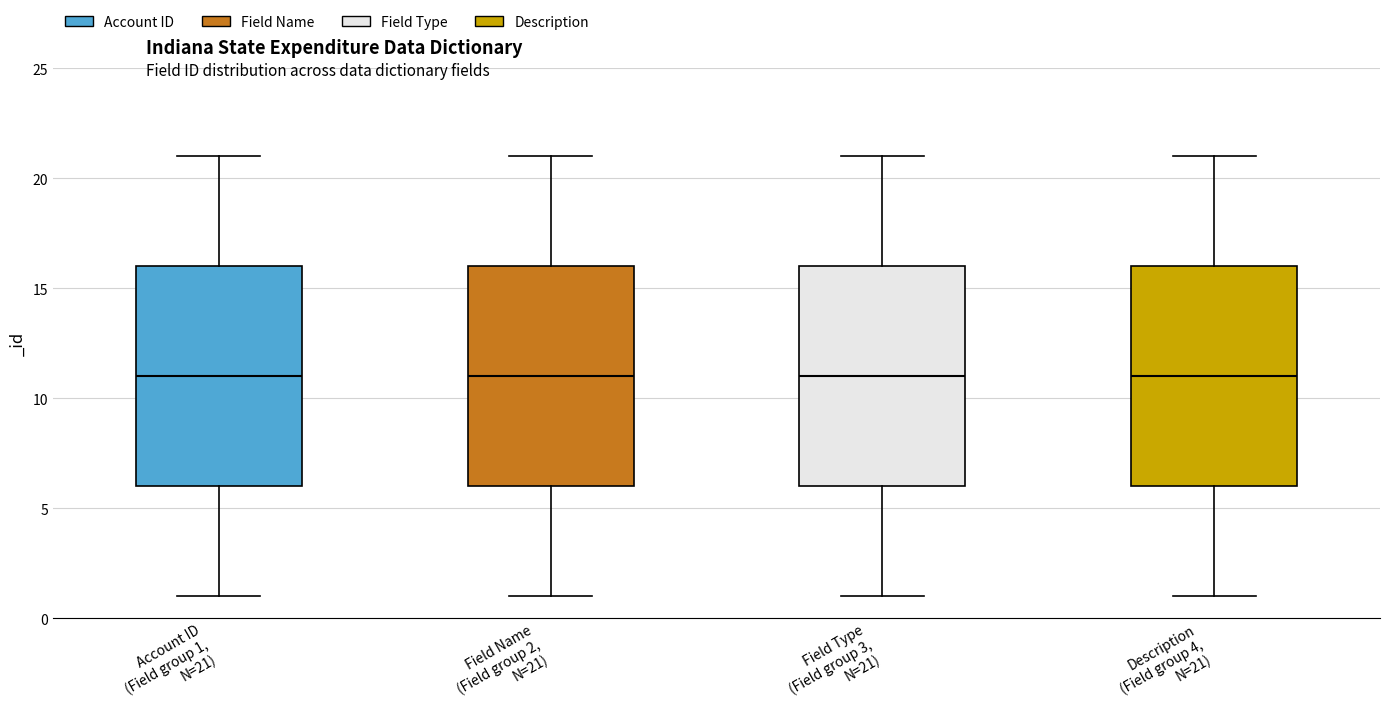

Reading left to right, transcribe this box plot: for each box, give where its median line is, the range the box spans, and where its two whiskers end, as read against the y-axis. The values are not printed on the chart, so give them approximately, as read against the axis.

Account ID (Field group 1, N=21): median 11, box 6 to 16, whiskers 1 to 21
Field Name (Field group 2, N=21): median 11, box 6 to 16, whiskers 1 to 21
Field Type (Field group 3, N=21): median 11, box 6 to 16, whiskers 1 to 21
Description (Field group 4, N=21): median 11, box 6 to 16, whiskers 1 to 21